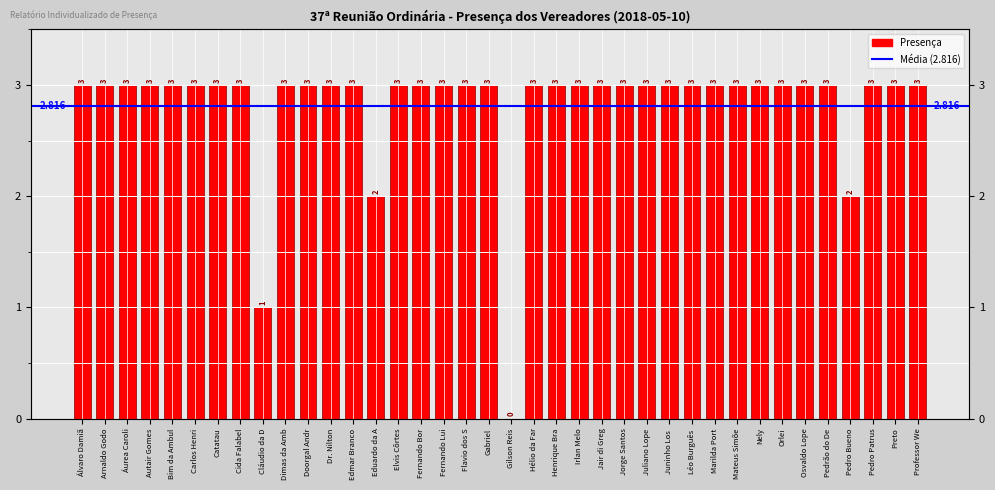

How many data points does each series have?

38